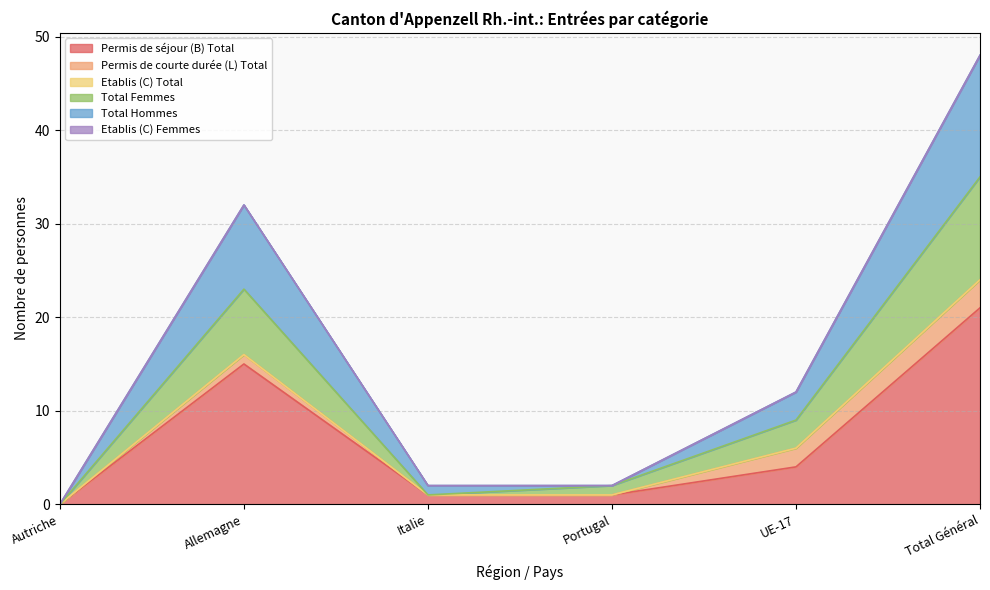

Does the chart display data point markers on the line(s)?

No